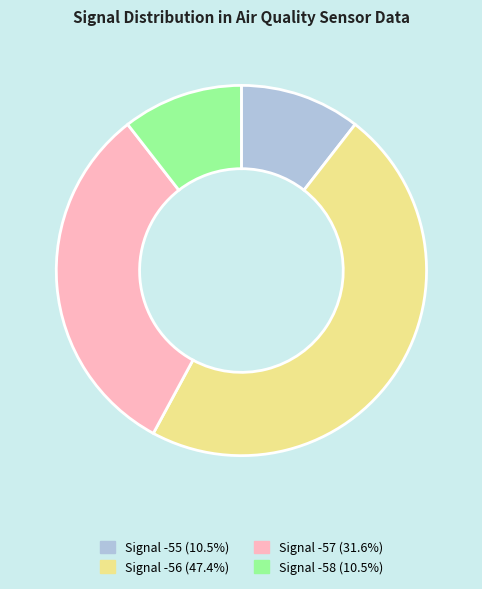

Does any single category account for the majority?

No